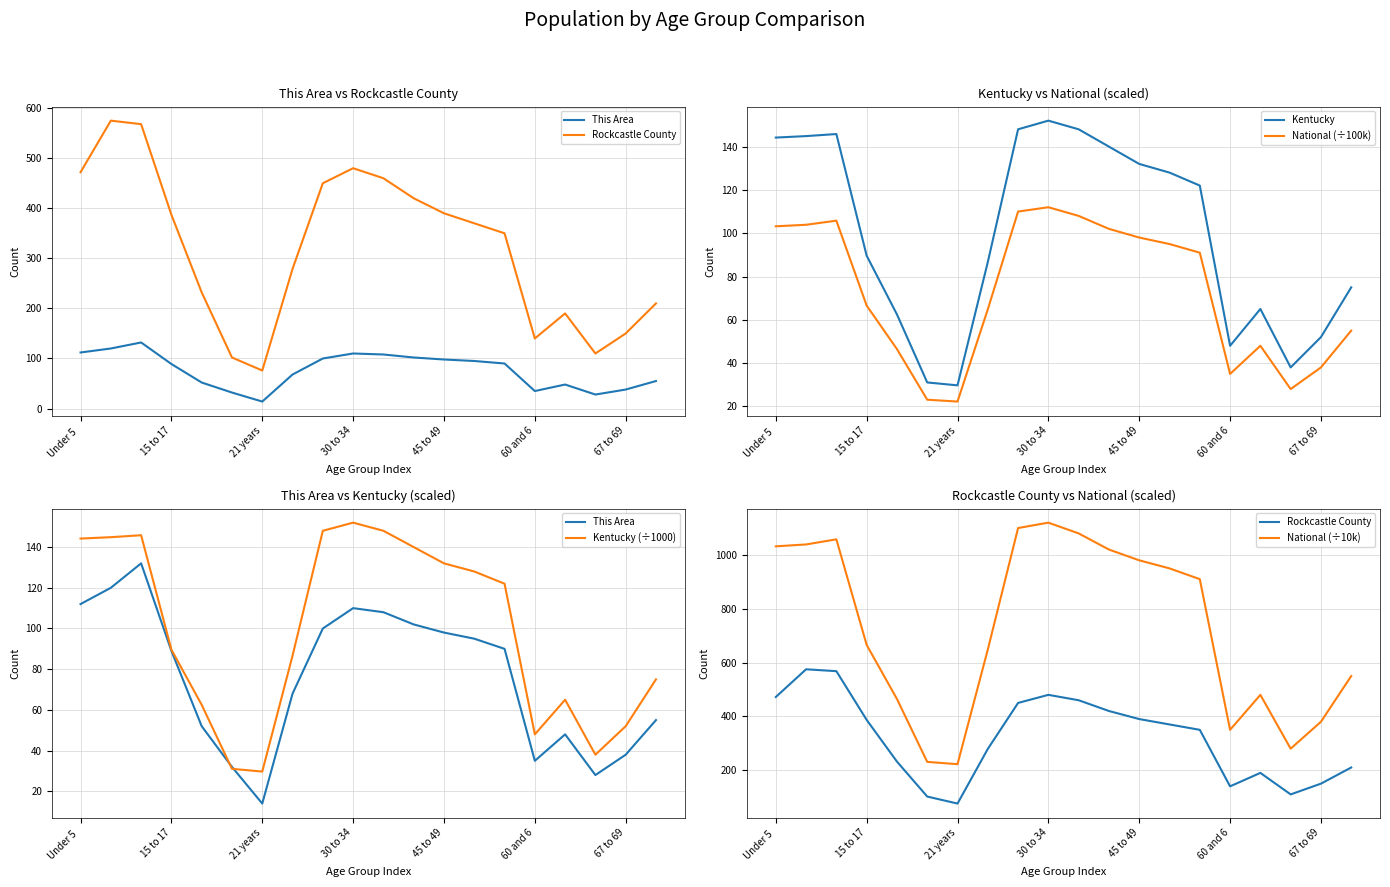

What is the maximum value shown in the chart?

1120.0